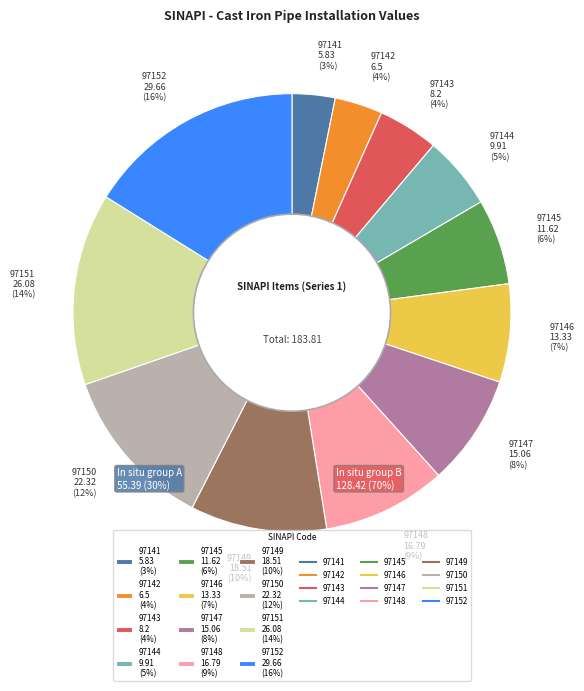

How many slices are in this pie chart?

12